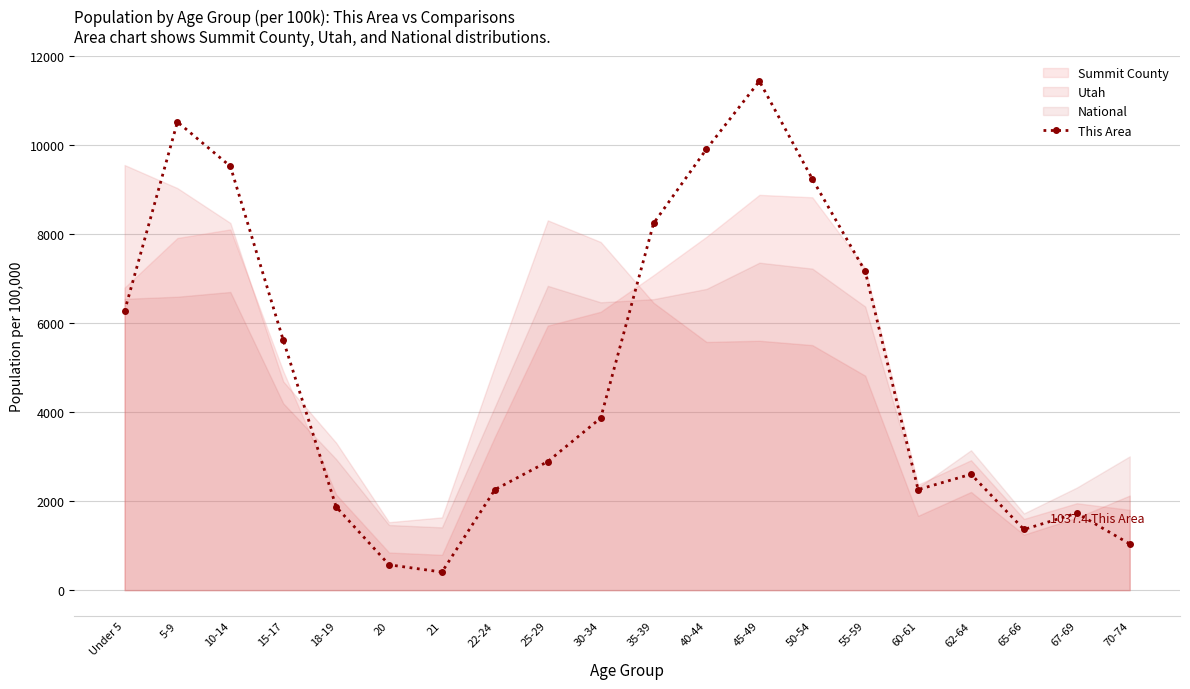

Reading left to right, what are all the values shown in this chart?

6265.3	10516.7	9519.9	5614.3	1871.4	569.6	406.8	2257.9	2888.5	3864.9	8238.4	9906.4	11432.1	9235.2	7160.3	2257.9	2603.7	1362.9	1729.0	1037.4